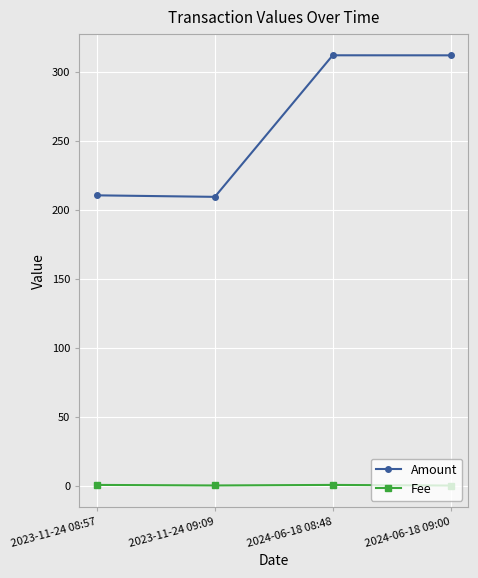

At 2023-11-24 09:09, list the series in order from smallest to largest.

Fee, Amount